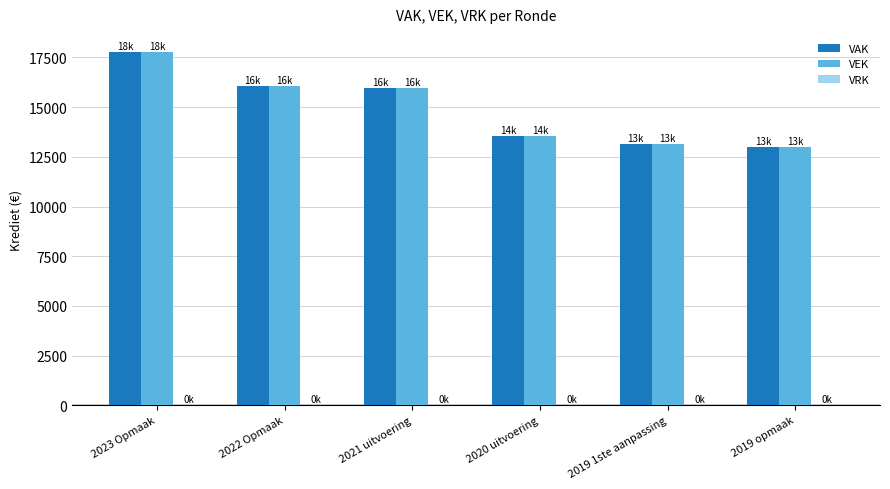

Which series changed the most between 2022 Opmaak and 2020 uitvoering?

VAK